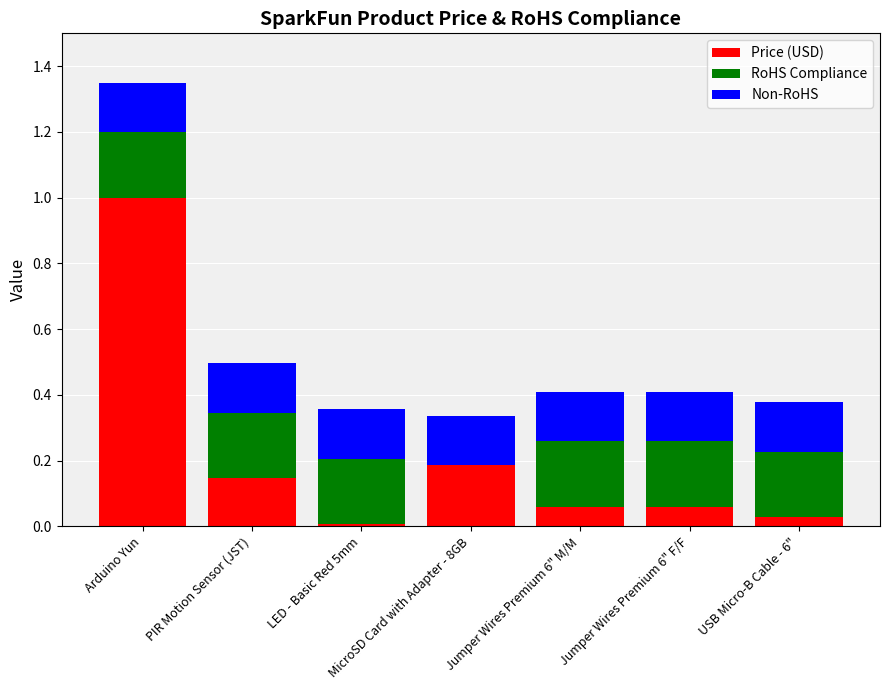

What is the maximum value for Price (USD)?

1.0